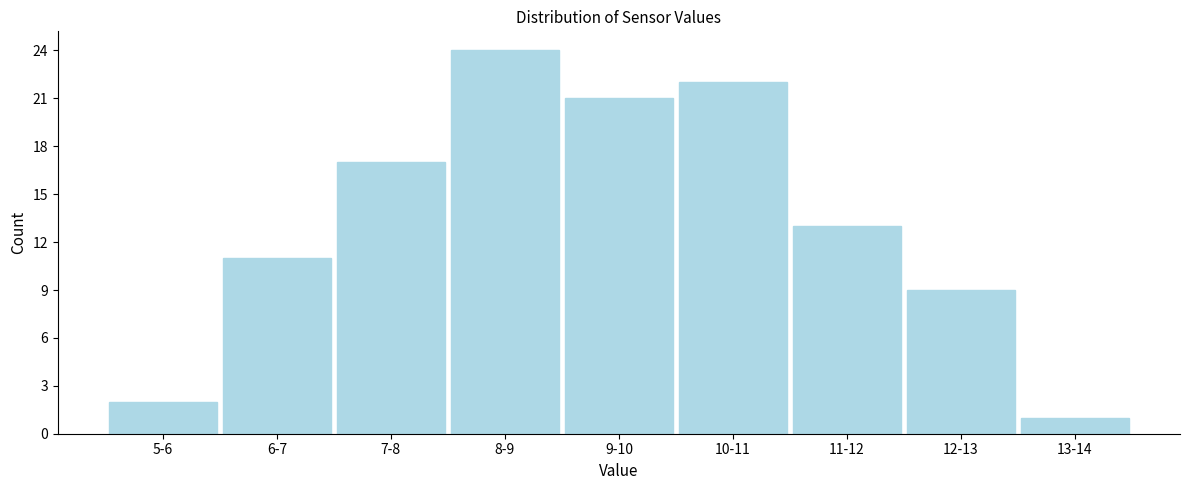

Reading left to right, transcribe all the data shown in this chart.

2	11	17	24	21	22	13	9	1